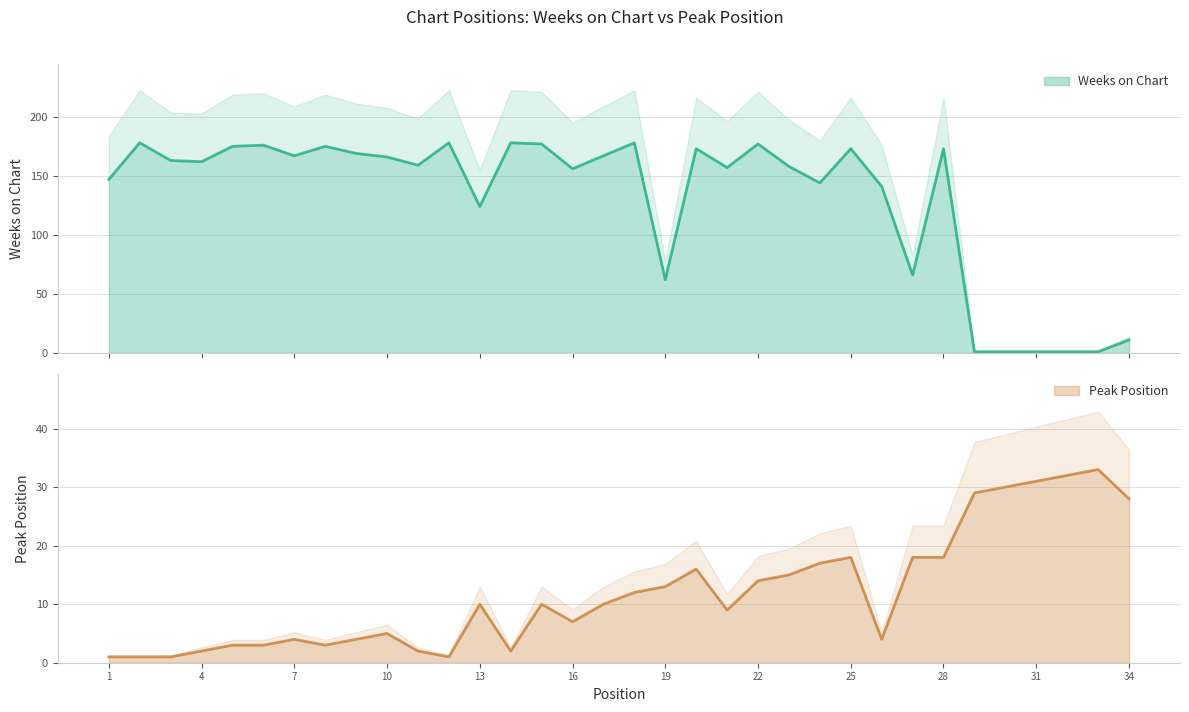

How many intersections are there between Weeks on Chart and Peak Position?

1